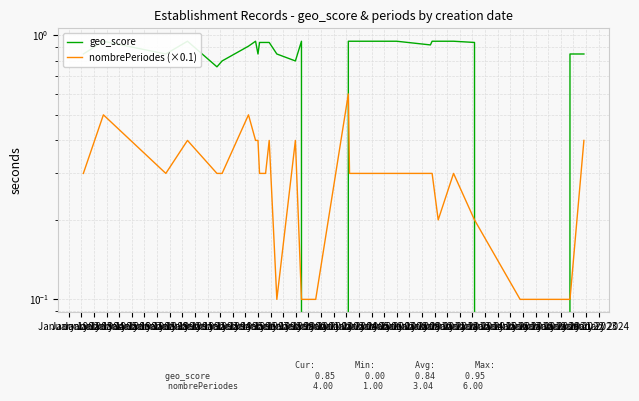

Rank the categories by geo_score value from highest to lowest.

January 1982, January 1984, January 1988, January 1995, January 1997, January 1998, January 1999, January 2001, January 2002, January 2003, January 1990, January 1991, January 1992, January 2004, January 2000, January 1987, January 1981, January 1983, January 1989, January 1993, January 2006, January 2007, January 1986, January 1994, January 1985, January 1996, January 2005